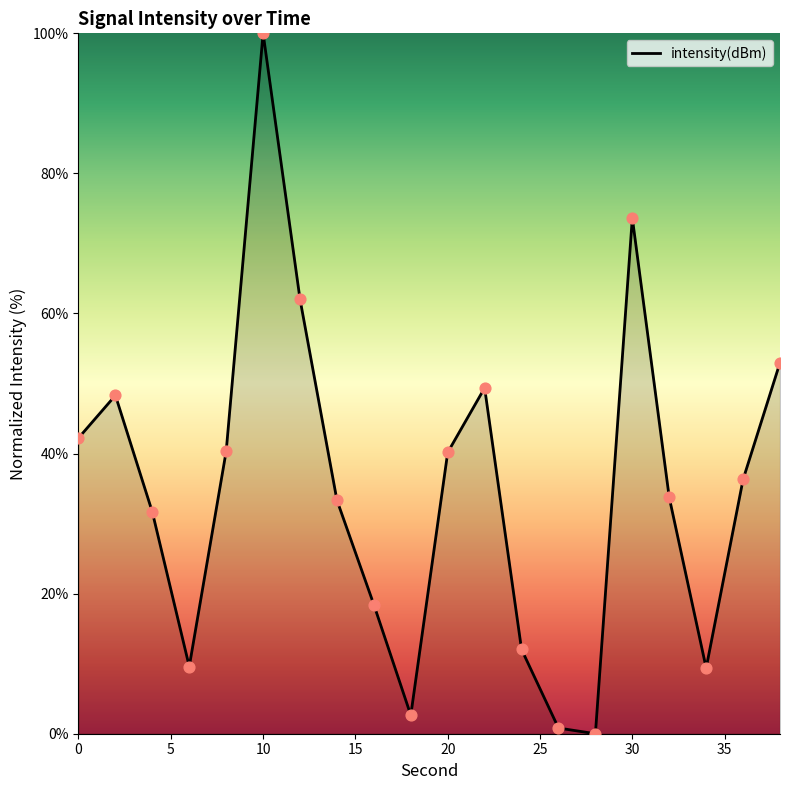

What is the greatest value displayed?

100.0